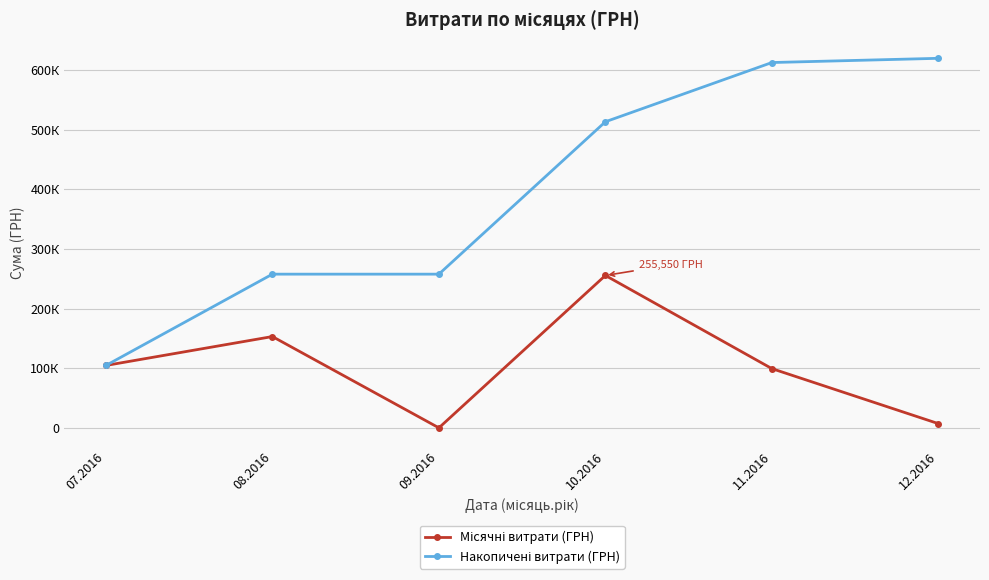

Reading right to left, list all the values displayed in this chart.

Місячні витрати (ГРН): 12.2016=7080.0	11.2016=99317.8	10.2016=255550.2	09.2016=0.0	08.2016=153102.2	07.2016=104637.9
Накопичені витрати (ГРН): 12.2016=619688.2	11.2016=612608.2	10.2016=513290.3	09.2016=257740.1	08.2016=257740.1	07.2016=104637.9